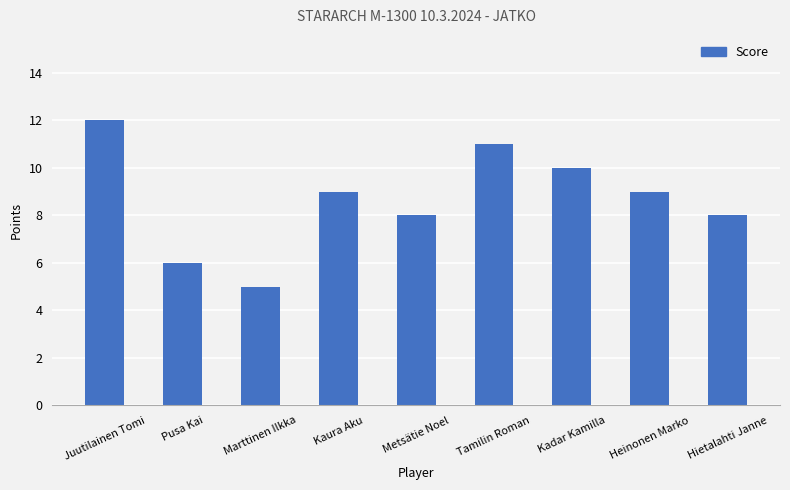

What is the difference between the second highest and second lowest values?

5